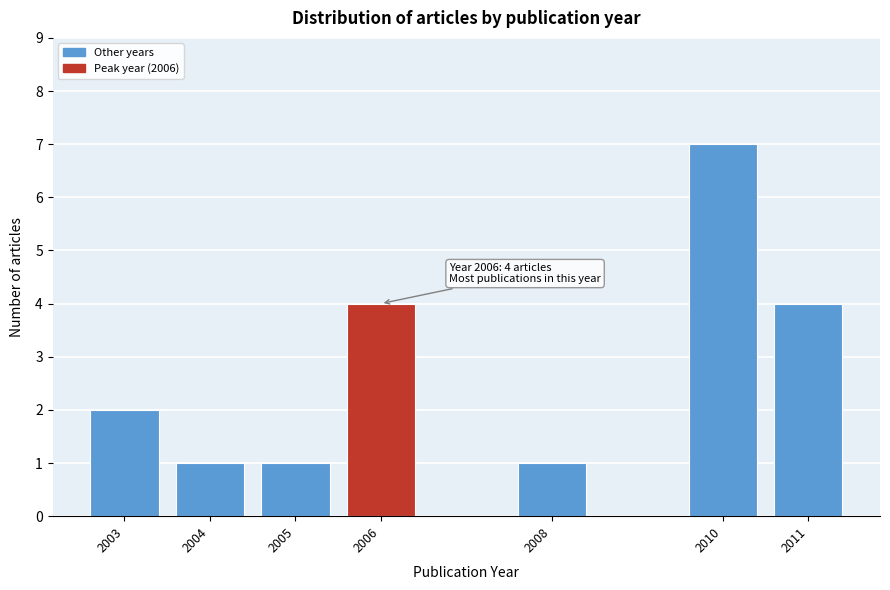

Reading right to left, list all the values displayed in this chart.

2011=4	2010=7	2008=1	2006=4	2005=1	2004=1	2003=2